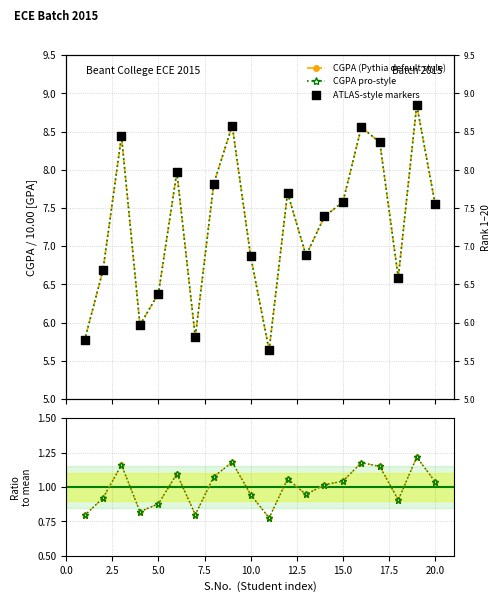

Which series reaches the minimum Y coordinate?

Ratio